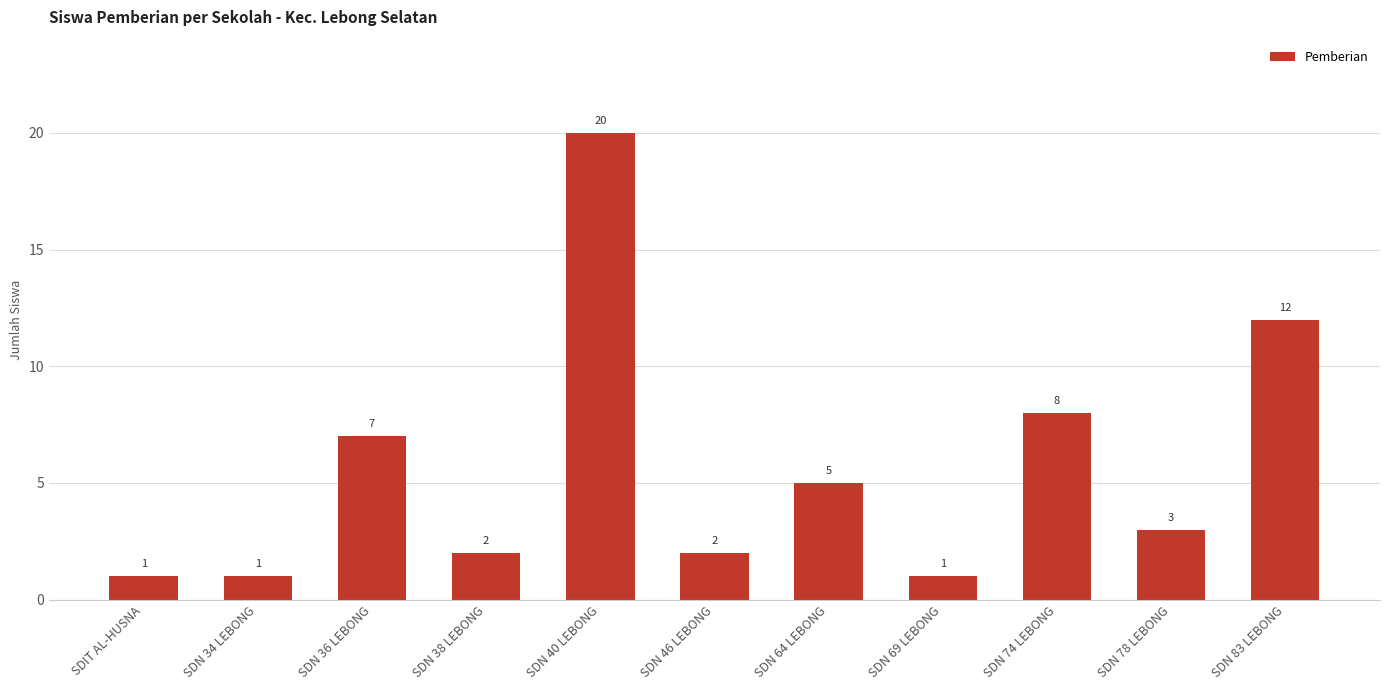

How many data points does each series have?

11